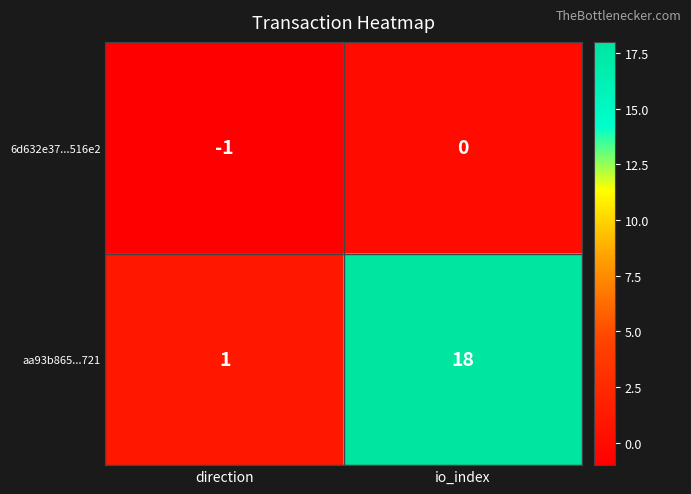

At io_index, list the series in order from smallest to largest.

6d632e37...516e2, aa93b865...721